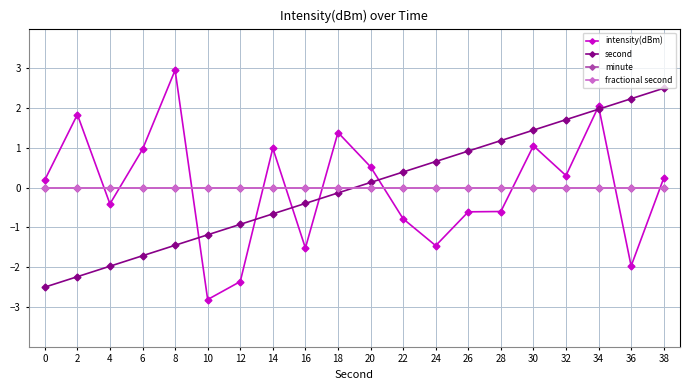

Reading left to right, transcribe all the data shown in this chart.

intensity(dBm): 0=0.2	2=1.8	4=-0.4	6=1.0	8=3.0	10=-2.8	12=-2.4	14=1.0	16=-1.5	18=1.4	20=0.5	22=-0.8	24=-1.5	26=-0.6	28=-0.6	30=1.1	32=0.3	34=2.0	36=-2.0	38=0.2
second: 0=-2.5	2=-2.2	4=-2.0	6=-1.7	8=-1.4	10=-1.2	12=-0.9	14=-0.7	16=-0.4	18=-0.1	20=0.1	22=0.4	24=0.7	26=0.9	28=1.2	30=1.4	32=1.7	34=2.0	36=2.2	38=2.5
minute: 0=0.0	2=0.0	4=0.0	6=0.0	8=0.0	10=0.0	12=0.0	14=0.0	16=0.0	18=0.0	20=0.0	22=0.0	24=0.0	26=0.0	28=0.0	30=0.0	32=0.0	34=0.0	36=0.0	38=0.0
fractional second: 0=0.0	2=0.0	4=0.0	6=0.0	8=0.0	10=0.0	12=0.0	14=0.0	16=0.0	18=0.0	20=0.0	22=0.0	24=0.0	26=0.0	28=0.0	30=0.0	32=0.0	34=0.0	36=0.0	38=0.0